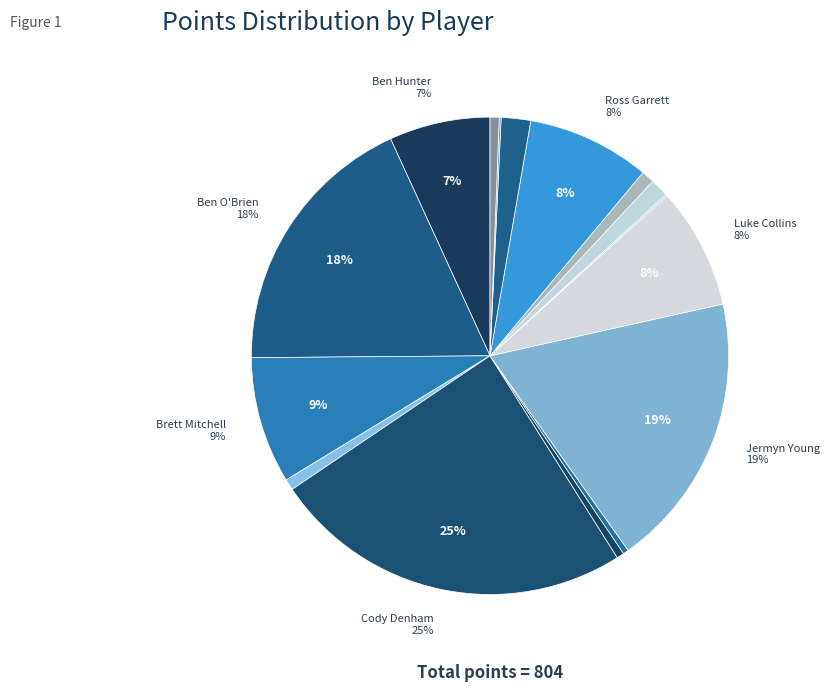

Which category has the smallest portion of the pie?

Cameron Rees